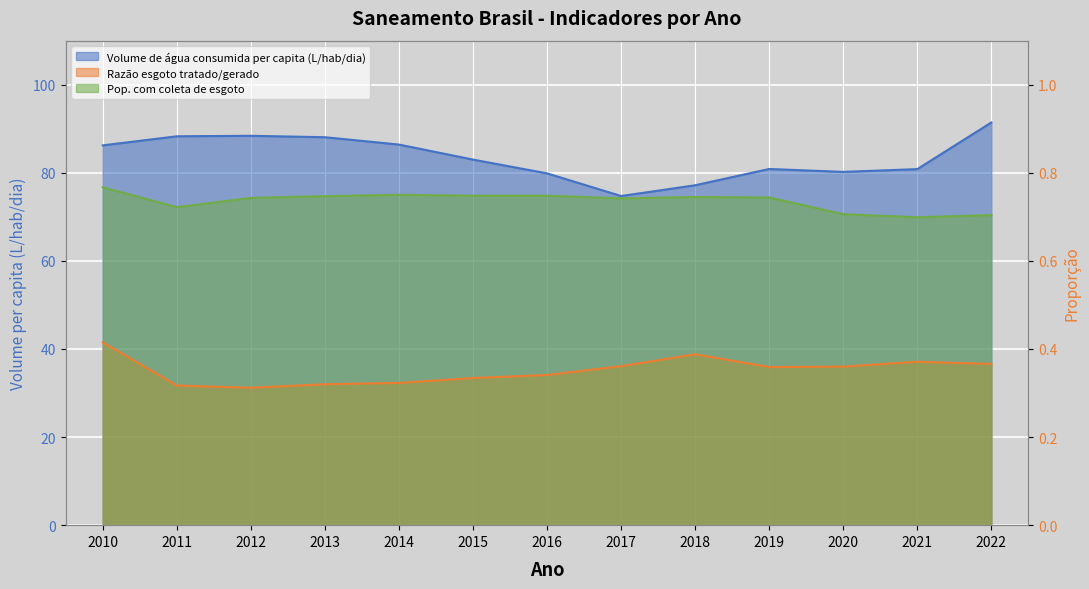

True or false: Razão esgoto tratado/gerado and Volume de água consumida per capita (L/hab/dia) intersect in this chart.

False